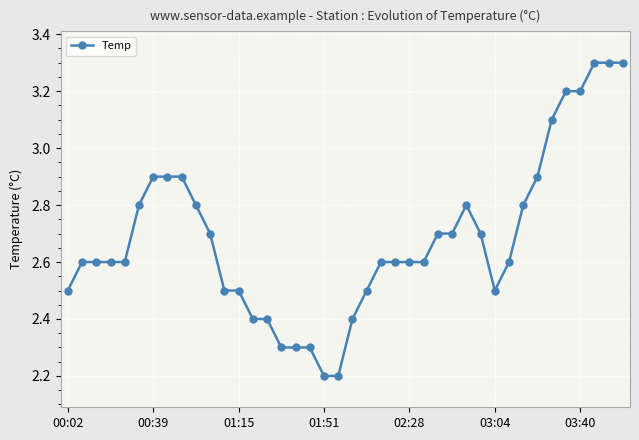

What is the minimum value shown in the chart?

2.2